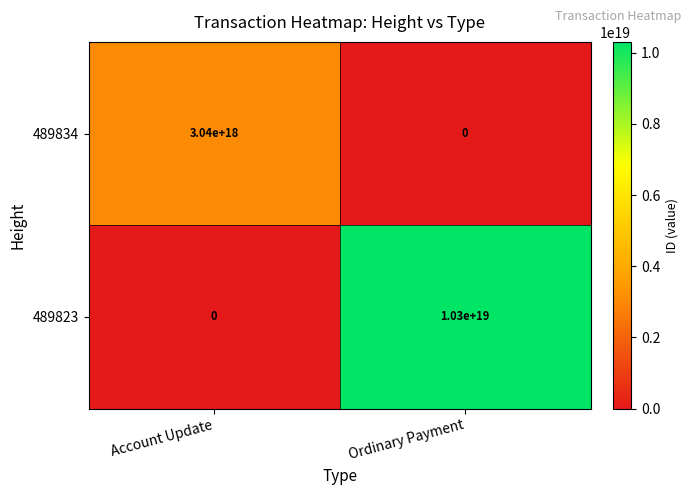

The 489823 series shows 17412572478149873664 at Ordinary Payment. True or false?

False